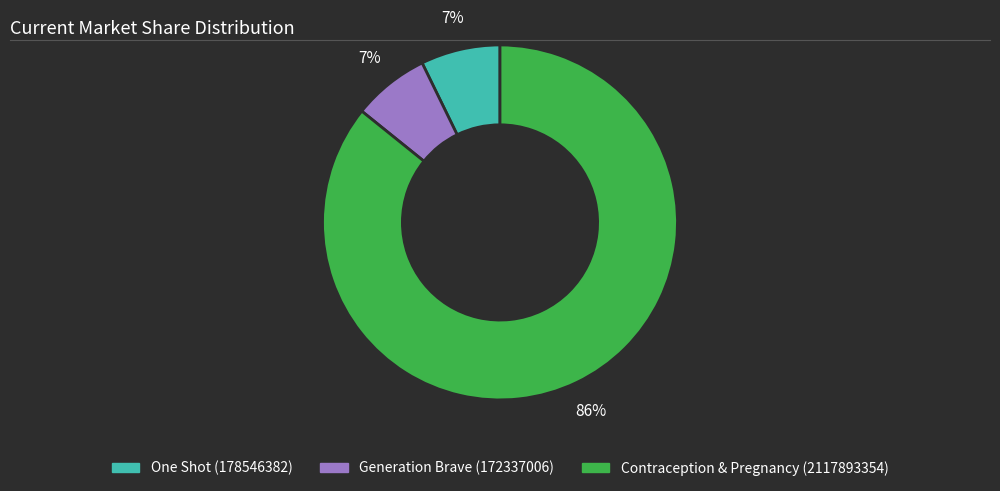

Between Generation Brave (172337006) and Contraception & Pregnancy (2117893354), which is larger?

Contraception & Pregnancy (2117893354)